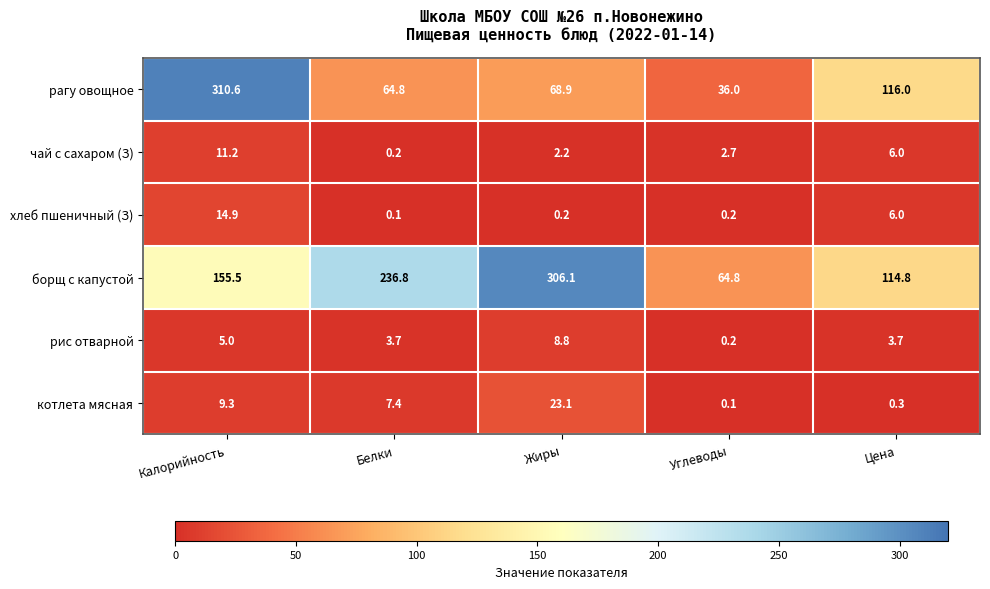

What is the difference between the maximum and second lowest values in the котлета мясная series?

22.8